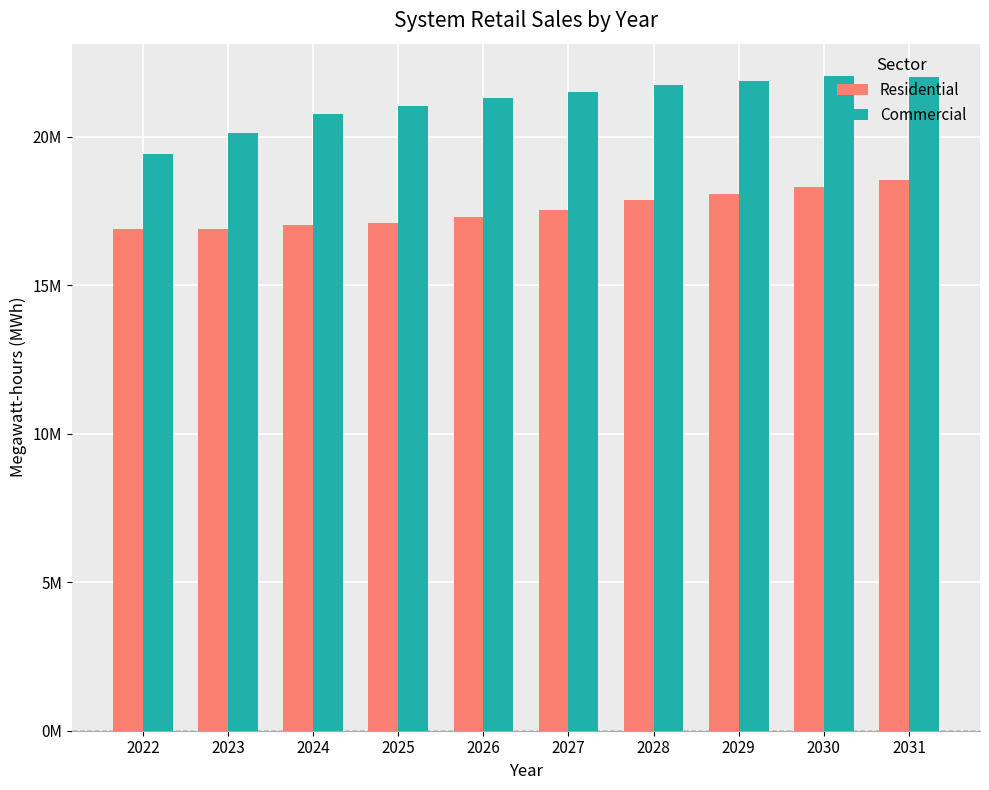

Rank the series by their maximum value, from lowest to highest.

Residential, Commercial